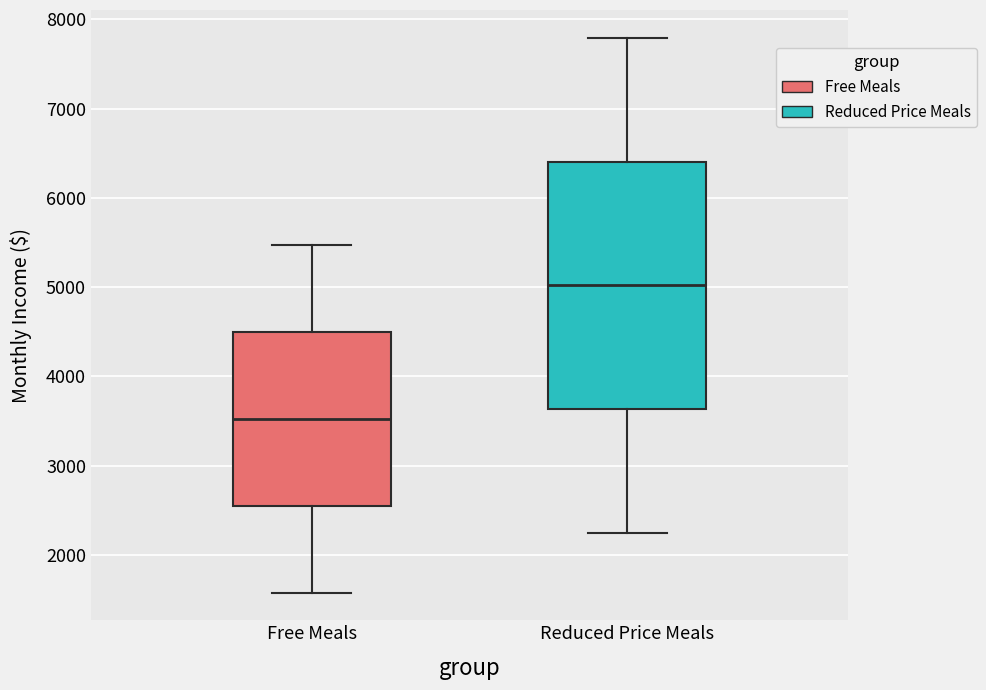

Reading left to right, transcribe this box plot: for each box, give where its median line is, the range the box spans, and where its two whiskers end, as read against the y-axis. The values are not printed on the chart, so give them approximately, as read against the axis.

Free Meals: median 3500, box 2600 to 4500, whiskers 1600 to 5500
Reduced Price Meals: median 5000, box 3600 to 6400, whiskers 2200 to 7800